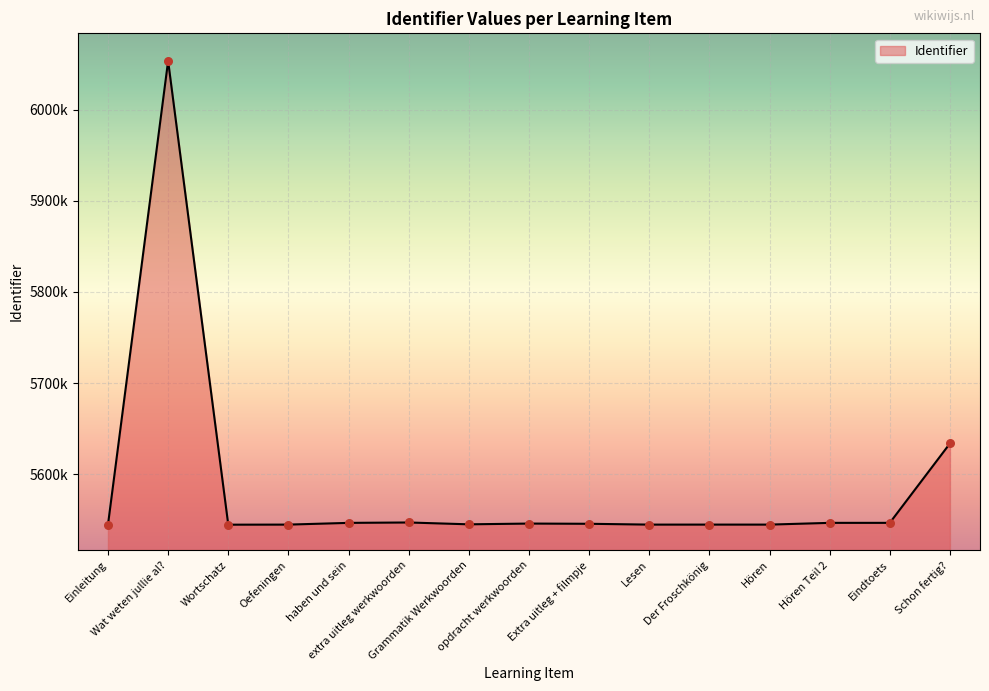

Which has a higher value, Hören Teil 2 or haben und sein?

Hören Teil 2